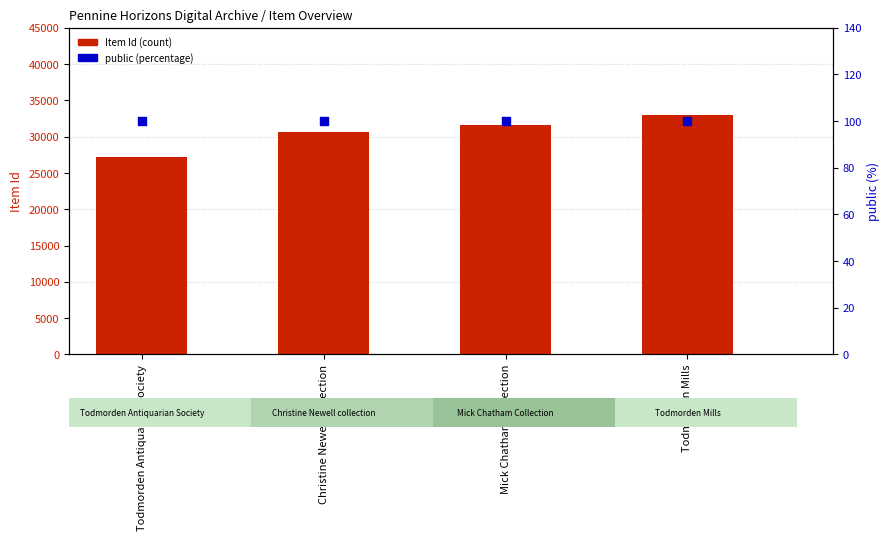

Is the value of public (%) at Todmorden Antiquarian Society greater than the value of Item Id at Christine Newell collection?

No